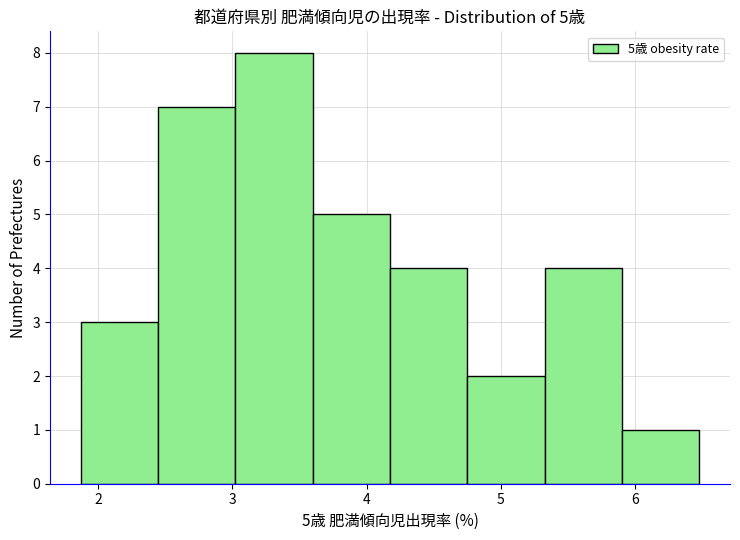

Which range on the x-axis has the tallest bar?

3.0 to 3.6